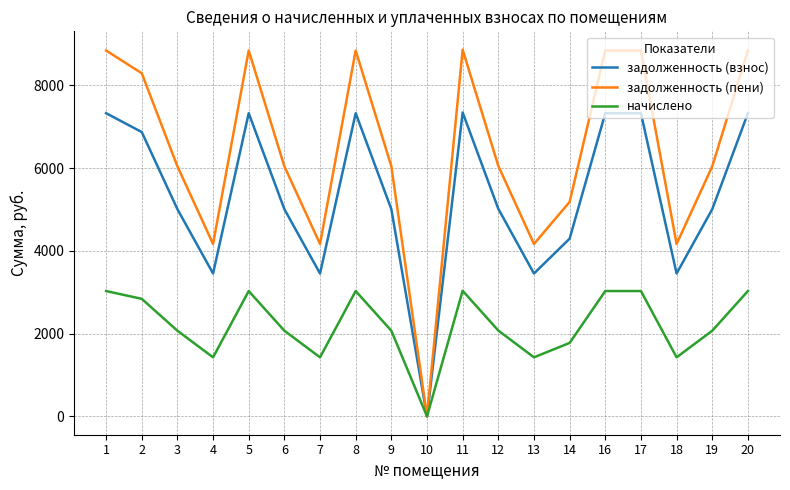

What is the greatest value displayed?

8864.6